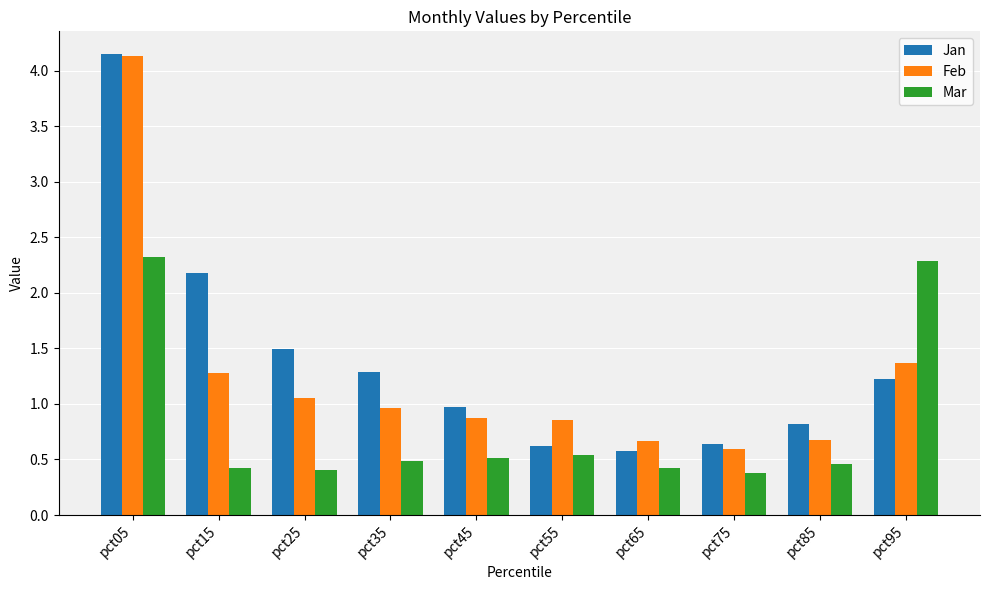

True or false: Mar has a value of 4.0 at pct05.

False